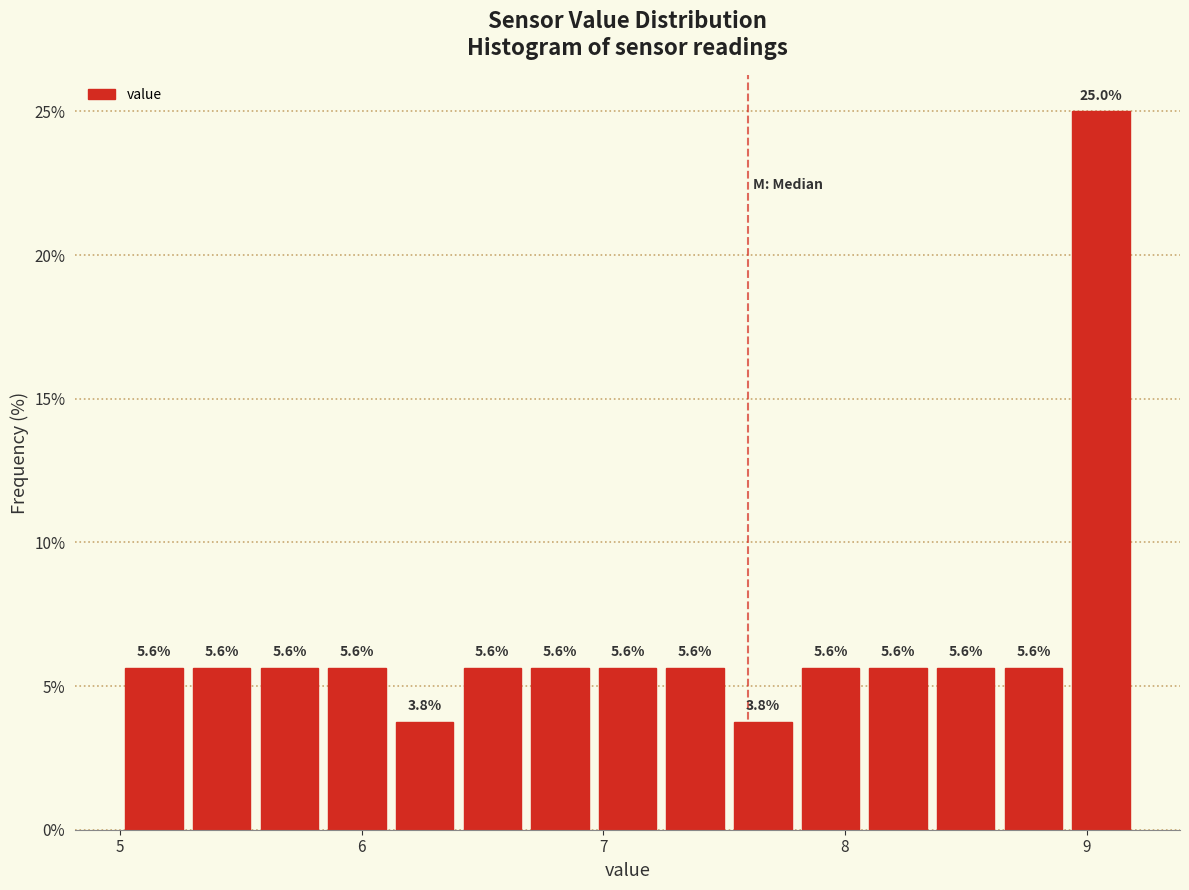

Read against the x-axis, roughly where is the centre of the tallest bar?

9.1